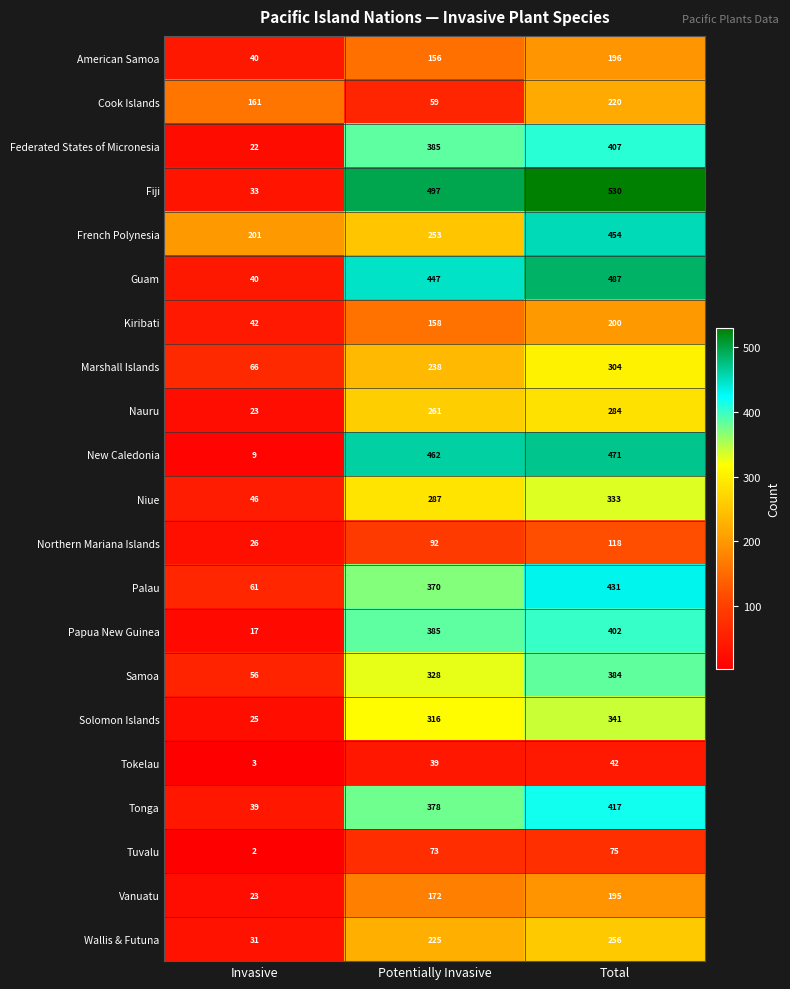

Which series changed the most between Invasive and Potentially Invasive?

Fiji